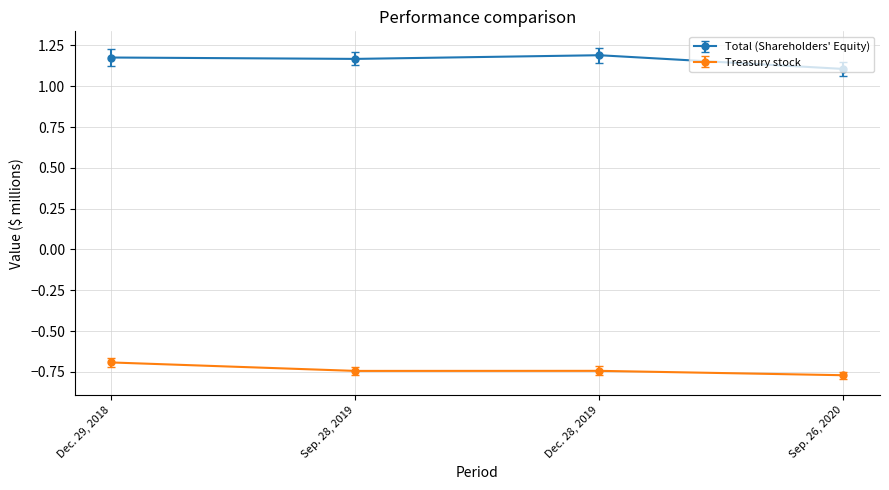

List the series in order of their overall mean, highest first.

Total (Shareholders' Equity), Treasury stock